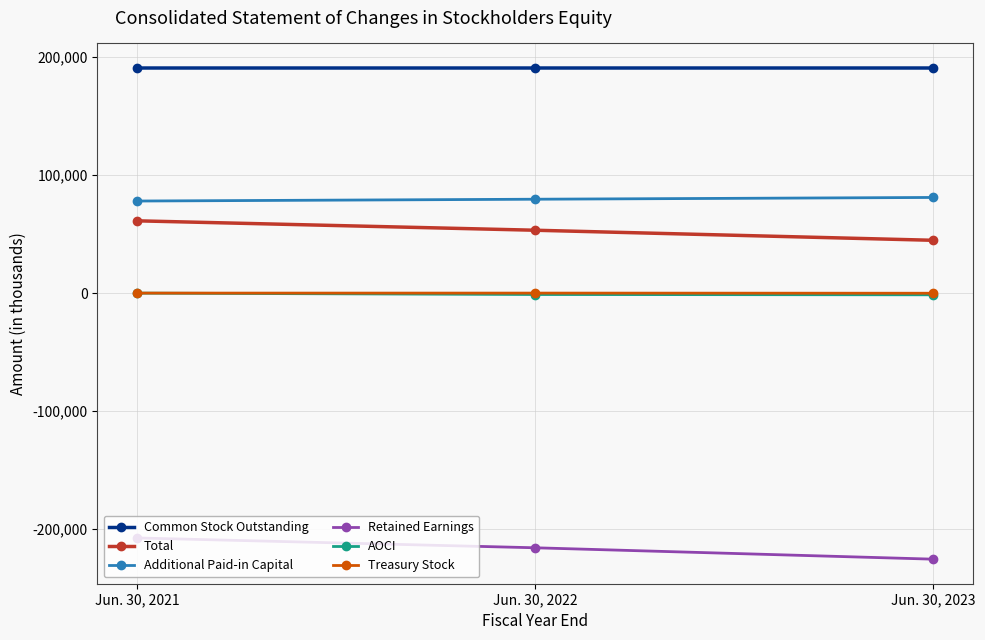

Which label corresponds to the smallest value in the chart?

Jun. 30, 2023